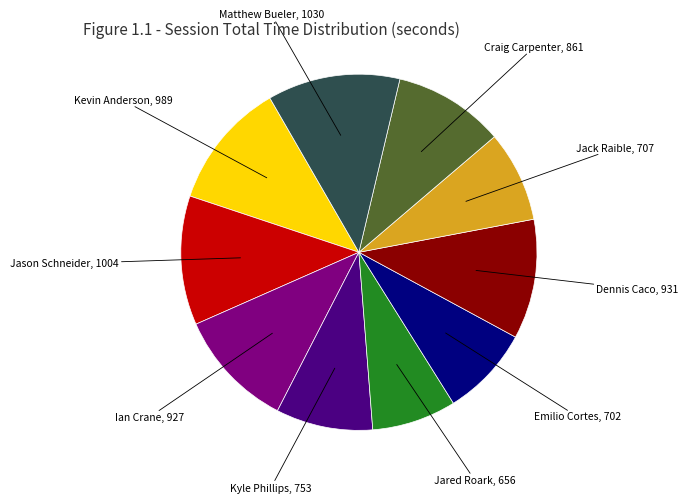

Is there a majority slice in this chart?

No